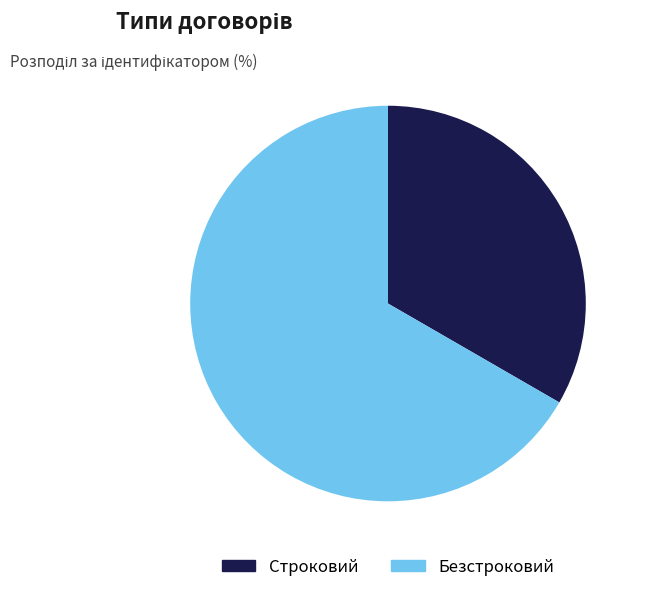

Combined, do Строковий and Безстроковий account for over 50%?

Yes